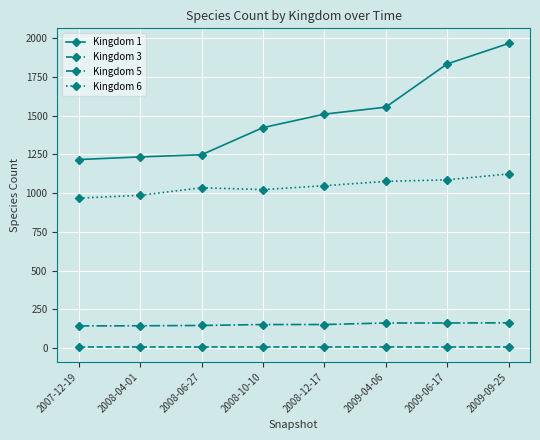

Is it true that Kingdom 1 equals 1248 at 2008-06-27?

True